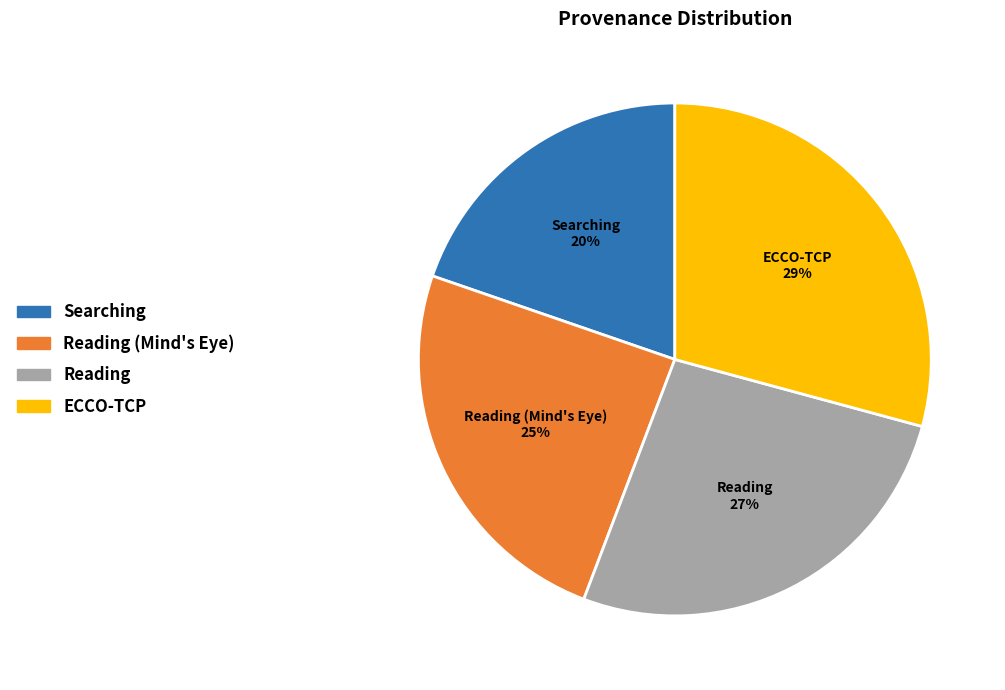

Do Reading and Searching together represent more than half of the pie?

No